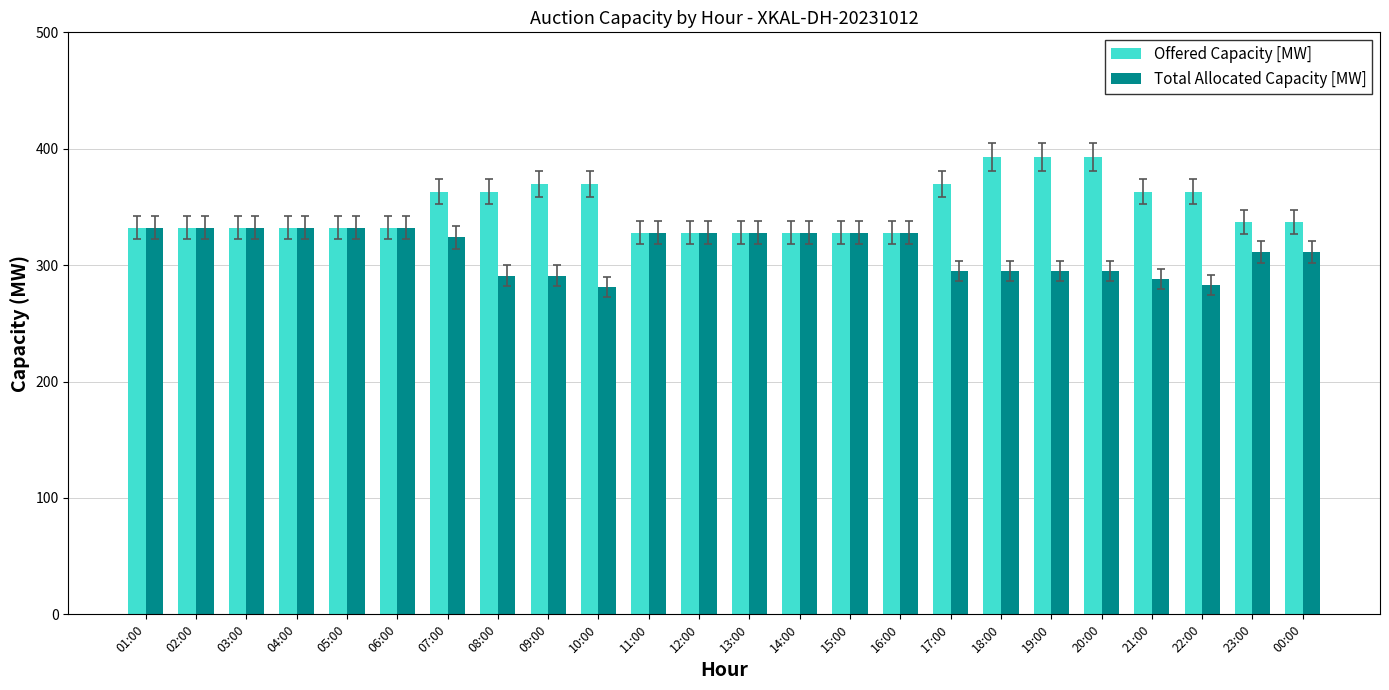

What is the minimum value for Offered Capacity [MW]?

328